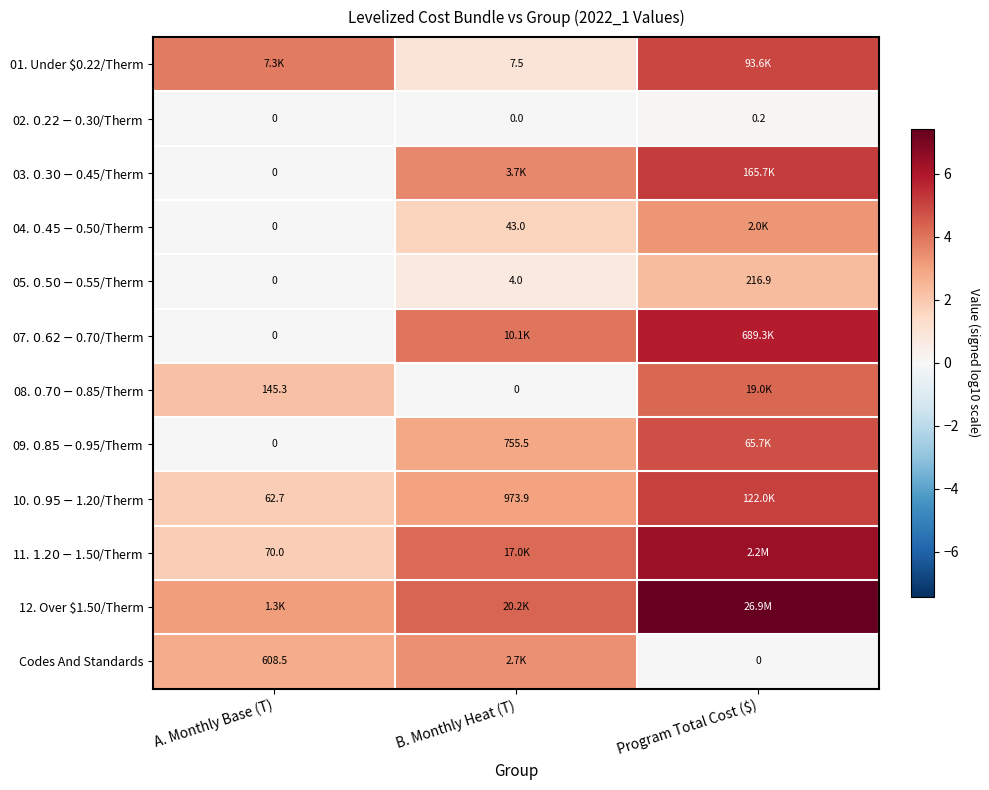

Rank the series by their maximum value, from highest to lowest.

12. Over $1.50/Therm, 11. $1.20-$1.50/Therm, 07. $0.62-$0.70/Therm, 03. $0.30-$0.45/Therm, 10. $0.95-$1.20/Therm, 01. Under $0.22/Therm, 09. $0.85-$0.95/Therm, 08. $0.70-$0.85/Therm, Codes And Standards, 04. $0.45-$0.50/Therm, 05. $0.50-$0.55/Therm, 02. $0.22-$0.30/Therm